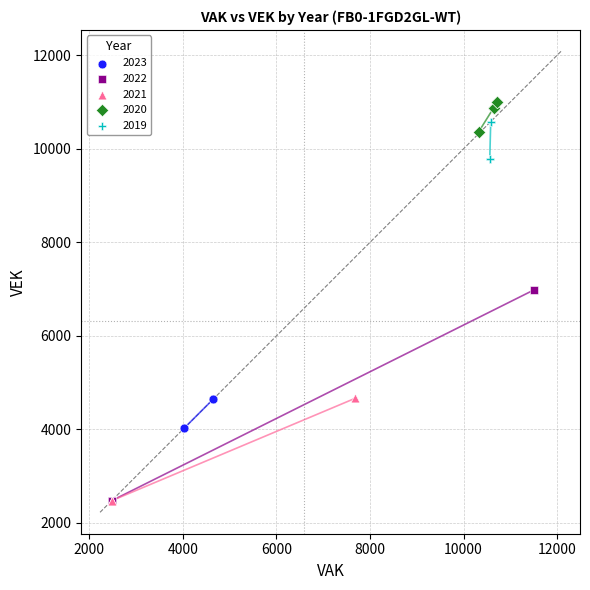

Which series has the largest Y range (max minus min)?

2022